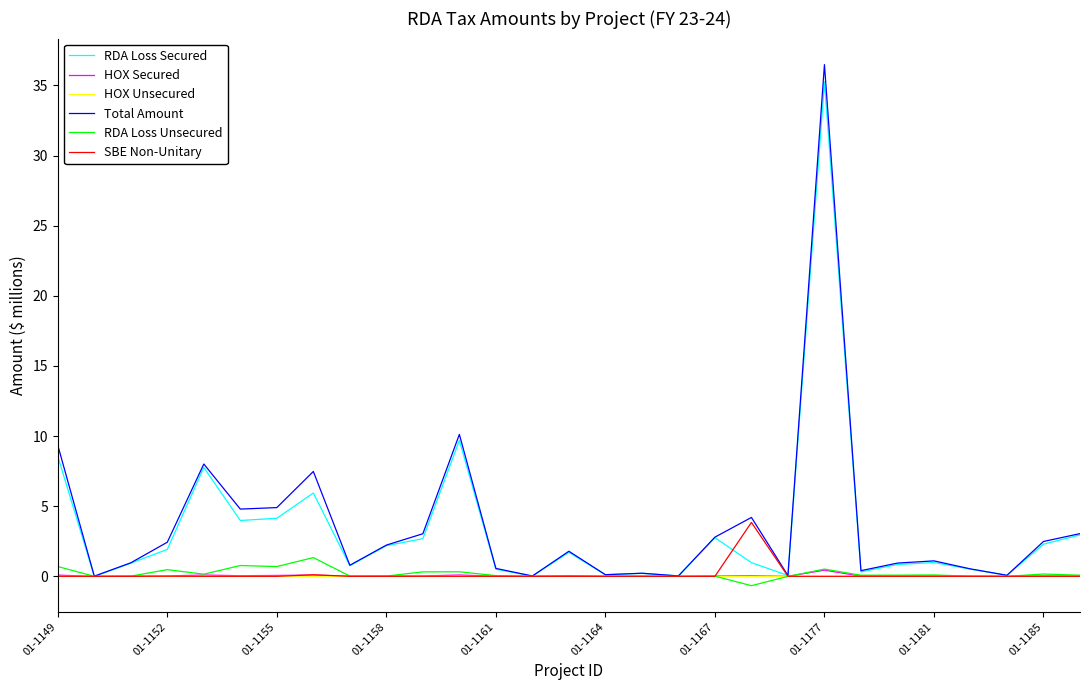

Which series has the widest spread of values?

Total Amount